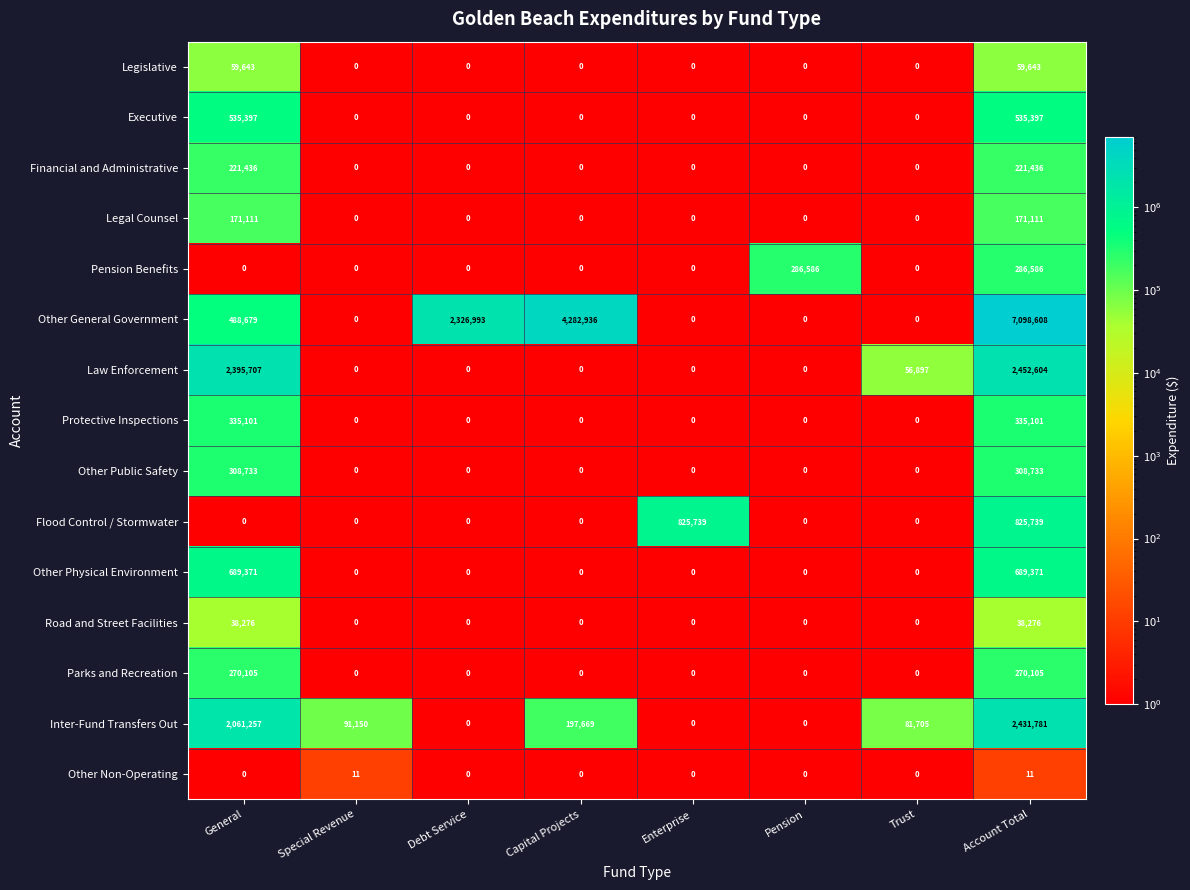

The value of Other Public Safety at Capital Projects is 0. True or false?

True